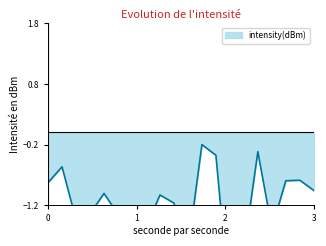

What is the greatest value displayed?

-0.2